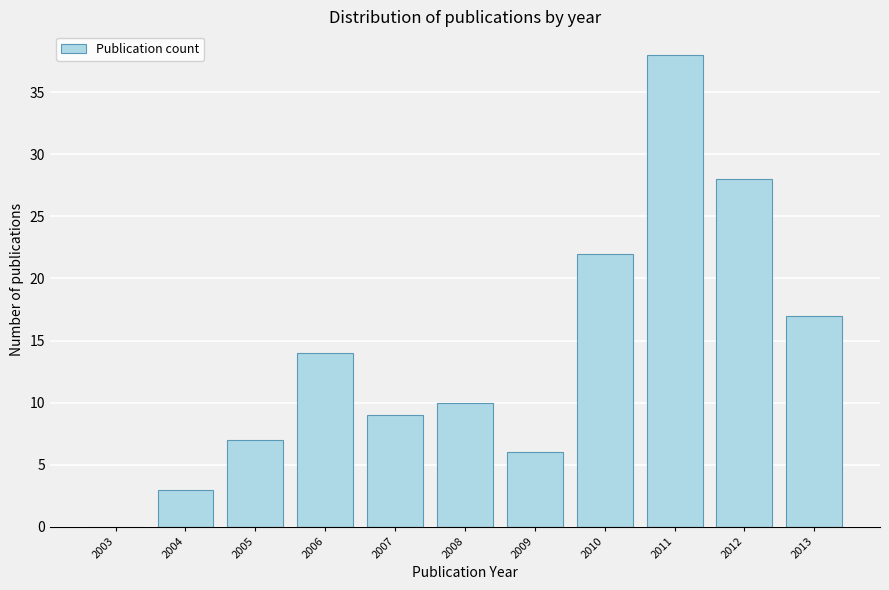

Reading left to right, transcribe all the data shown in this chart.

2003=0	2004=3	2005=7	2006=14	2007=9	2008=10	2009=6	2010=22	2011=38	2012=28	2013=17